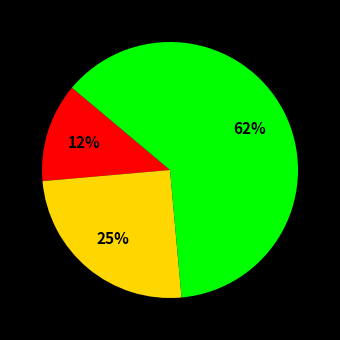

To the nearest percent, what is the average slice percentage?

33%